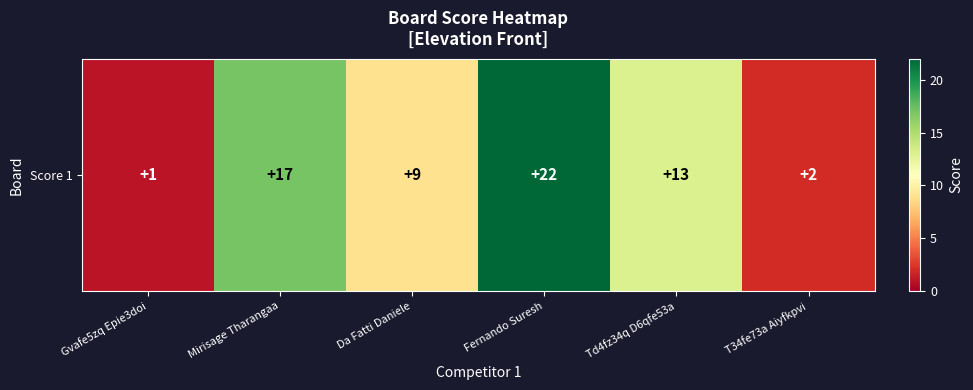

List the labels in order of value, largest first.

Fernando Suresh, Mirisage Tharangaa, Td4fz34q D6qfe53a, Da Fatti Daniele, T34fe73a Aiyfkpvi, Gvafe5zq Epie3doi